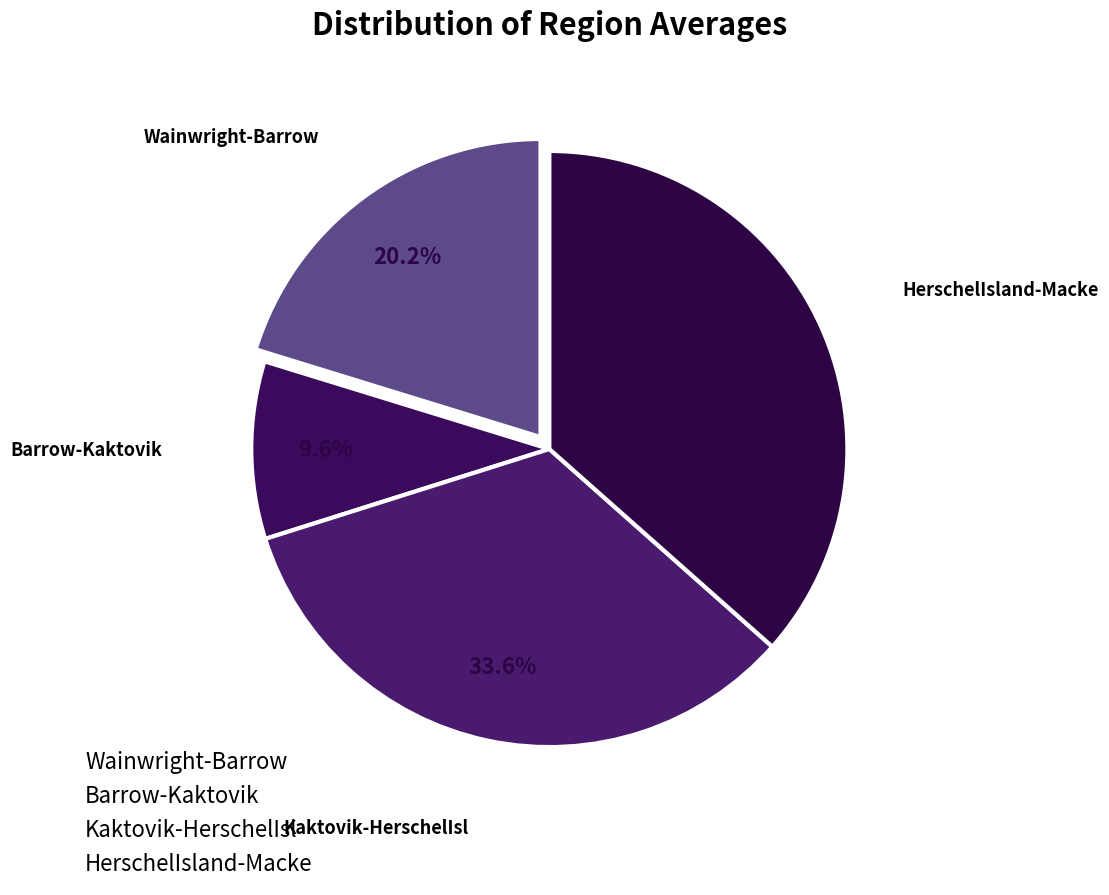

To the nearest percent, what is the difference between the largest and smallest slice percentages?

27%